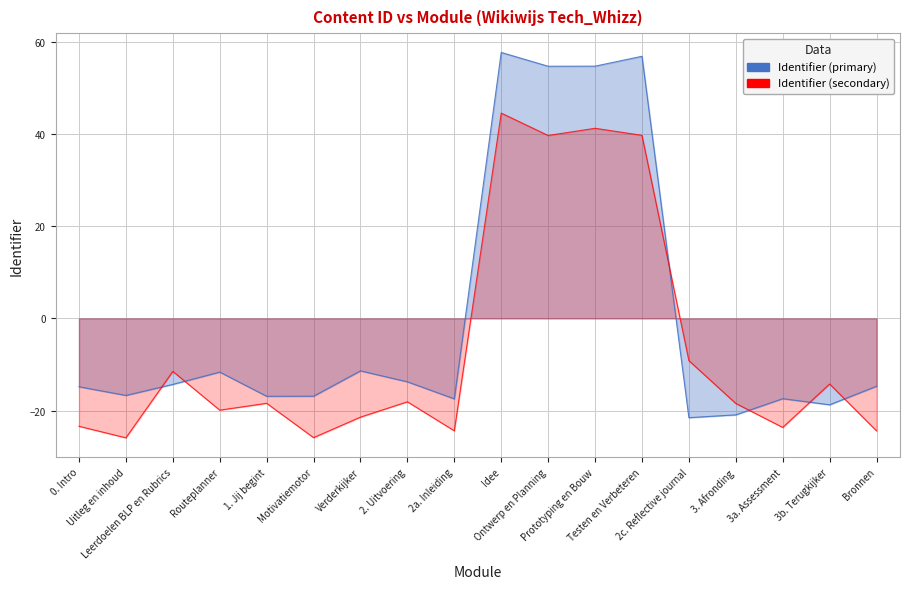

Where is the first local maximum?

Routeplanner